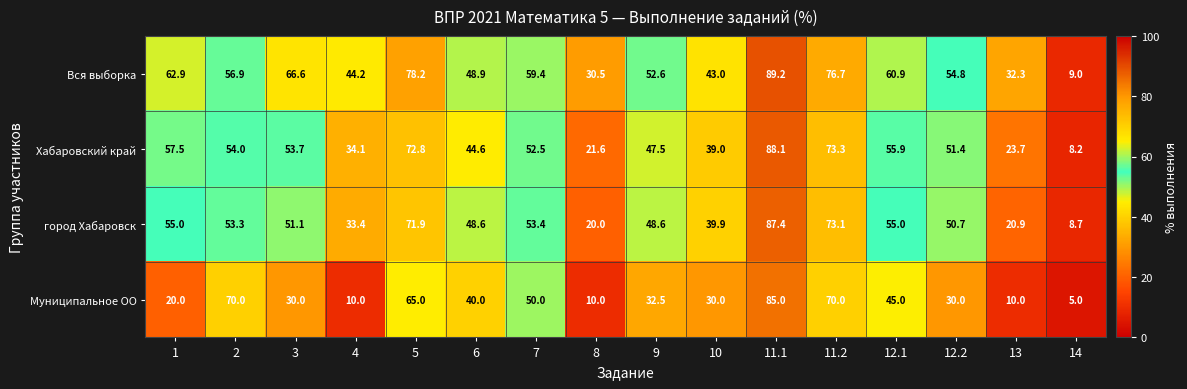

List the series in order of their peak value, lowest first.

Муниципальное ОО, город Хабаровск, Хабаровский край, Вся выборка